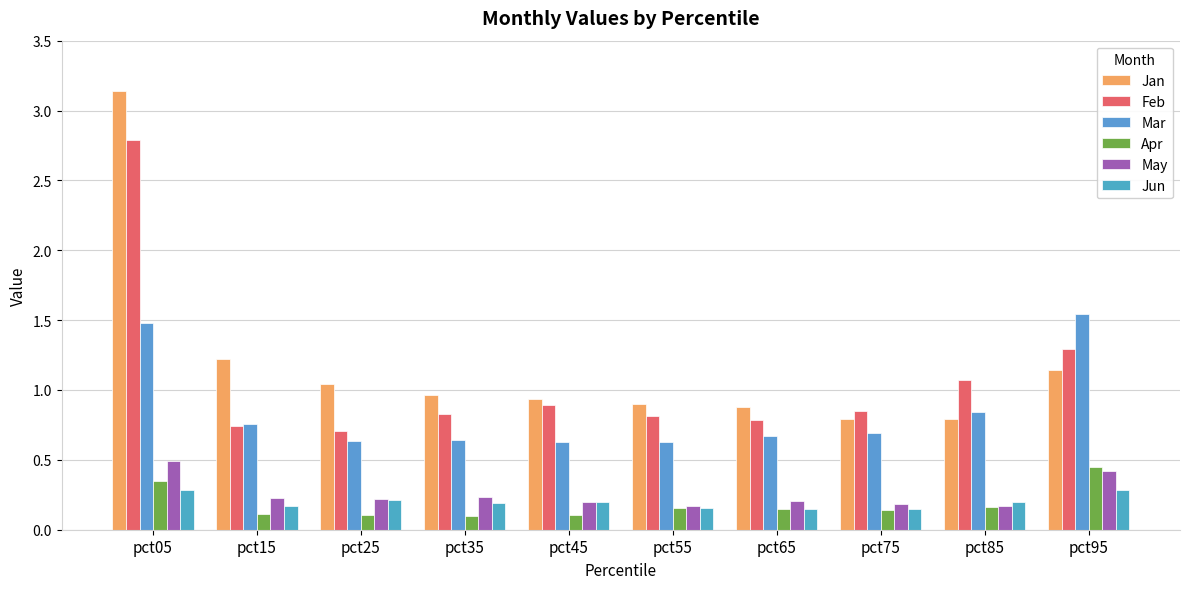

The value of Feb at pct95 is 1.3. True or false?

True